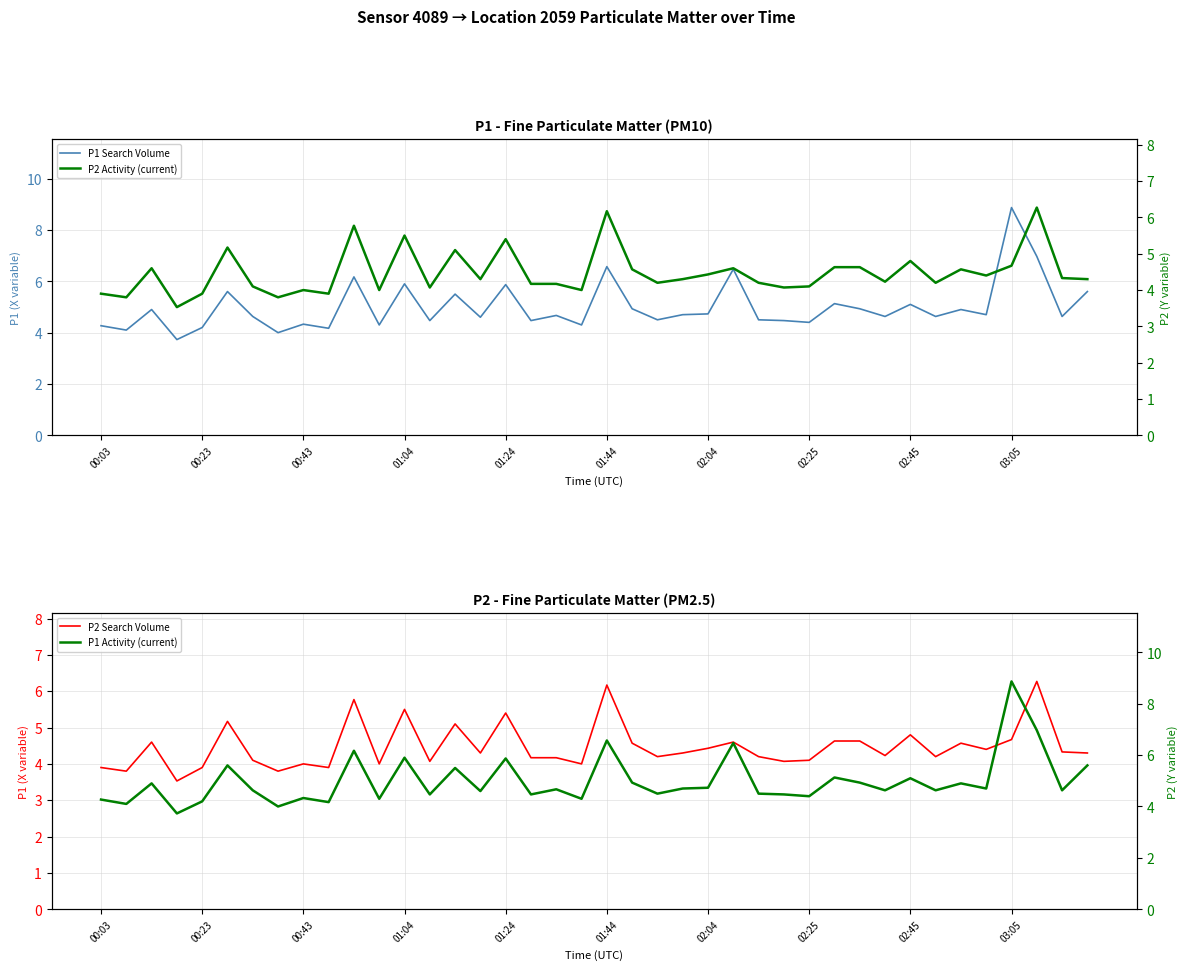

Which series has the largest range (max minus min)?

P1 Search Volume